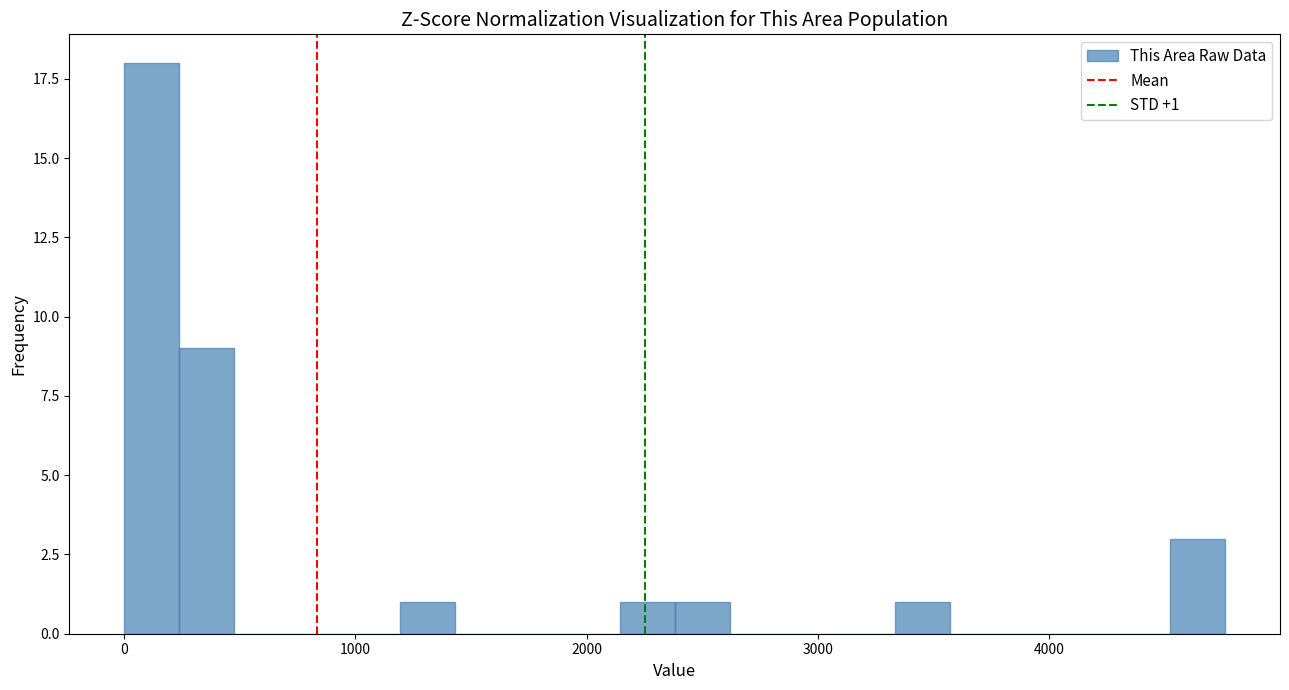

Read against the x-axis, roughly where is the centre of the tallest bar?

100